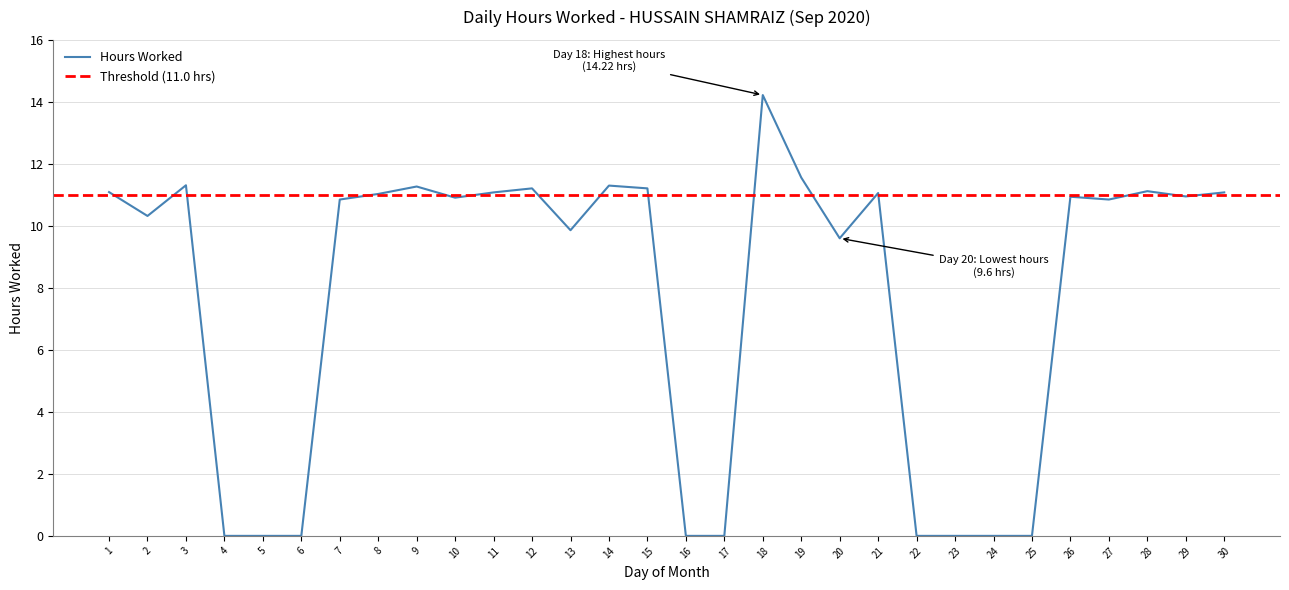

At which category does the data reach its first local valley?

2